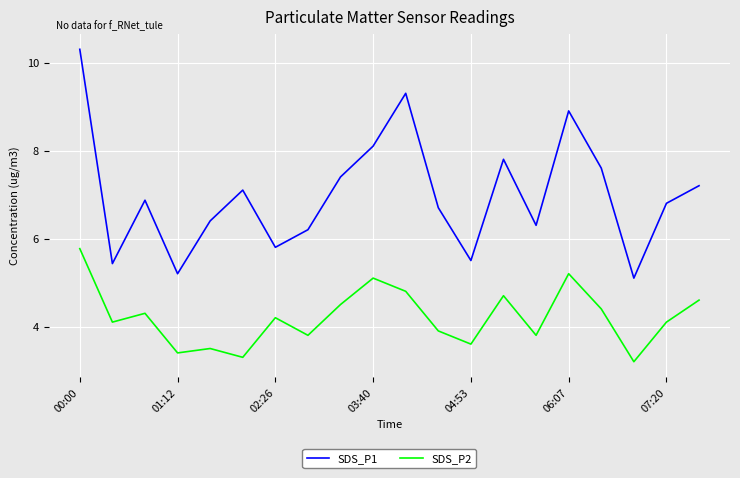

Rank the series by their average value, from highest to lowest.

SDS_P1, SDS_P2